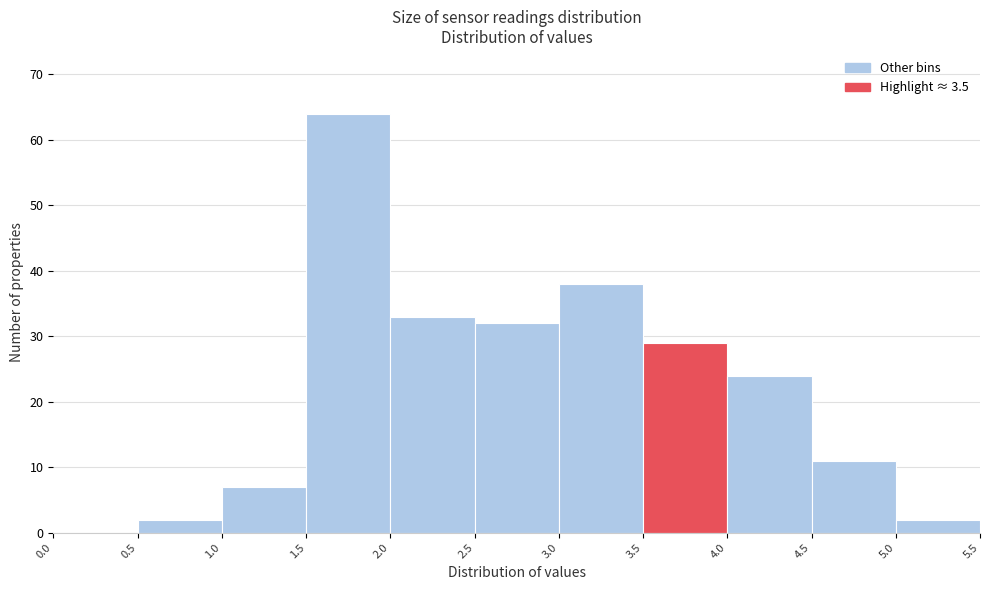

Reading left to right, list every bar in this chart as the range it spans on the x-axis followed by its height. The values are not printed on the chart, so give them approximately, as read against the axis.

0.0 to 0.5: 0
0.5 to 1.0: 2
1.0 to 1.5: 7
1.5 to 2.0: 64
2.0 to 2.5: 33
2.5 to 3.0: 32
3.0 to 3.5: 38
3.5 to 4.0: 29
4.0 to 4.5: 24
4.5 to 5.0: 11
5.0 to 5.5: 2